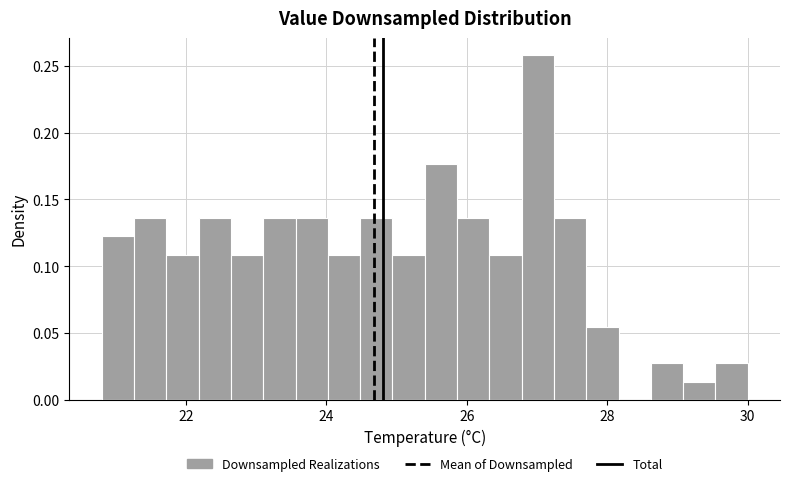

Around what value on the x-axis is the tallest bar? Give the approximate position of its centre, as read against the axis.

27.0